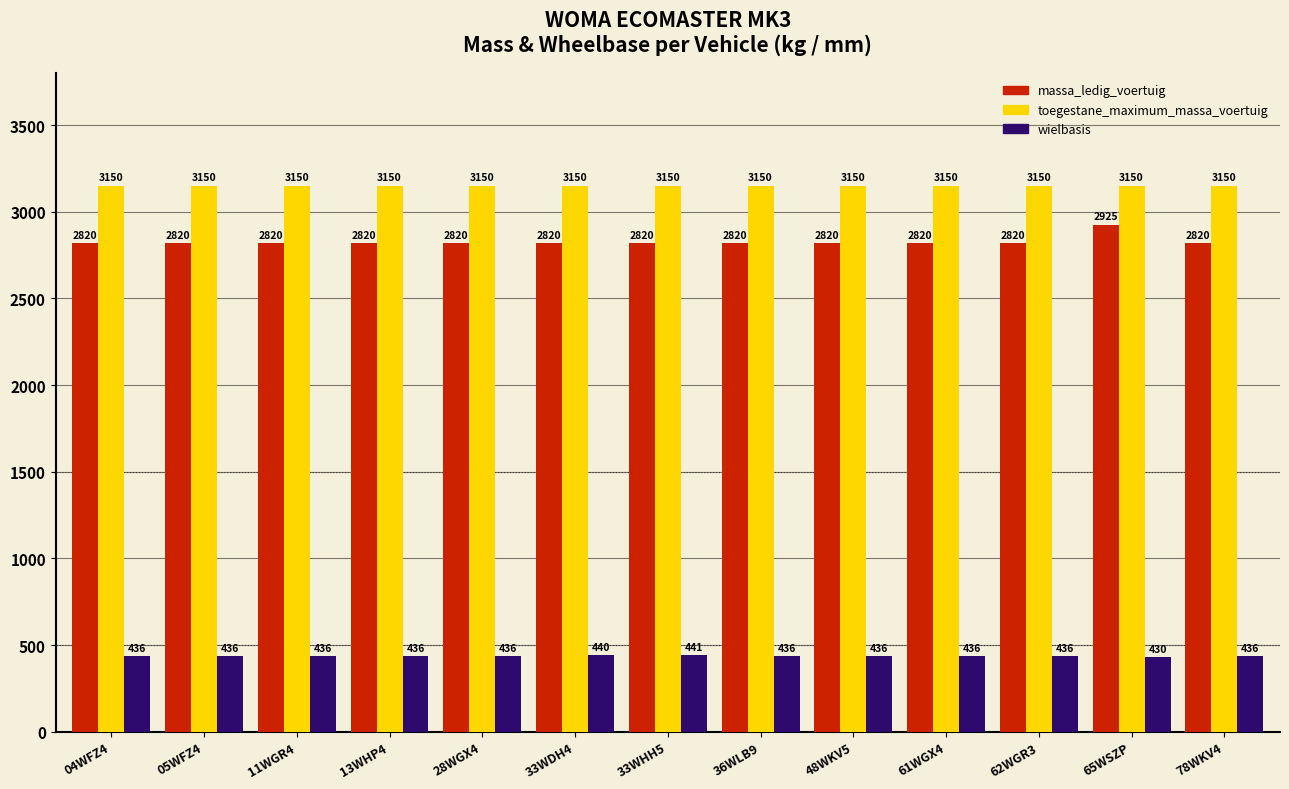

What is the maximum value shown in the chart?

3150